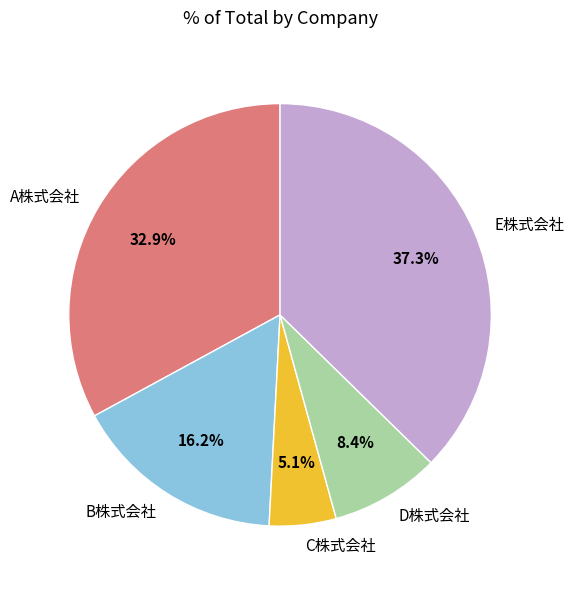

What percentage is the C株式会社 slice, to the nearest percent?

5%